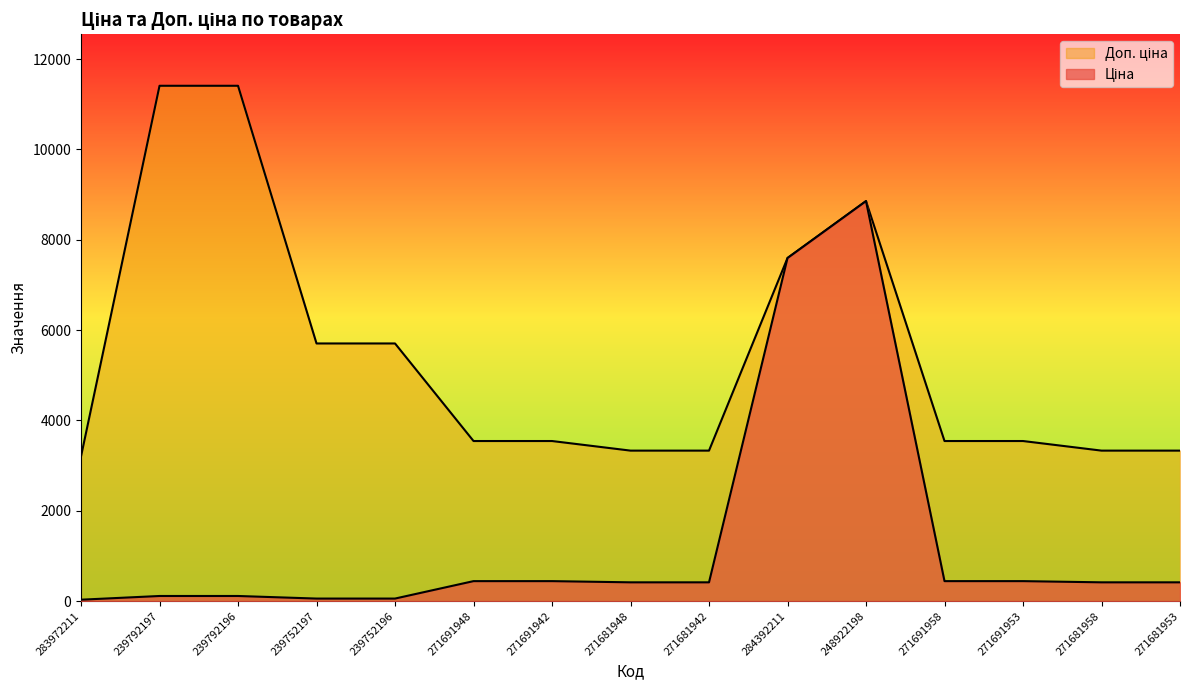

Does the chart have visible grid lines?

No